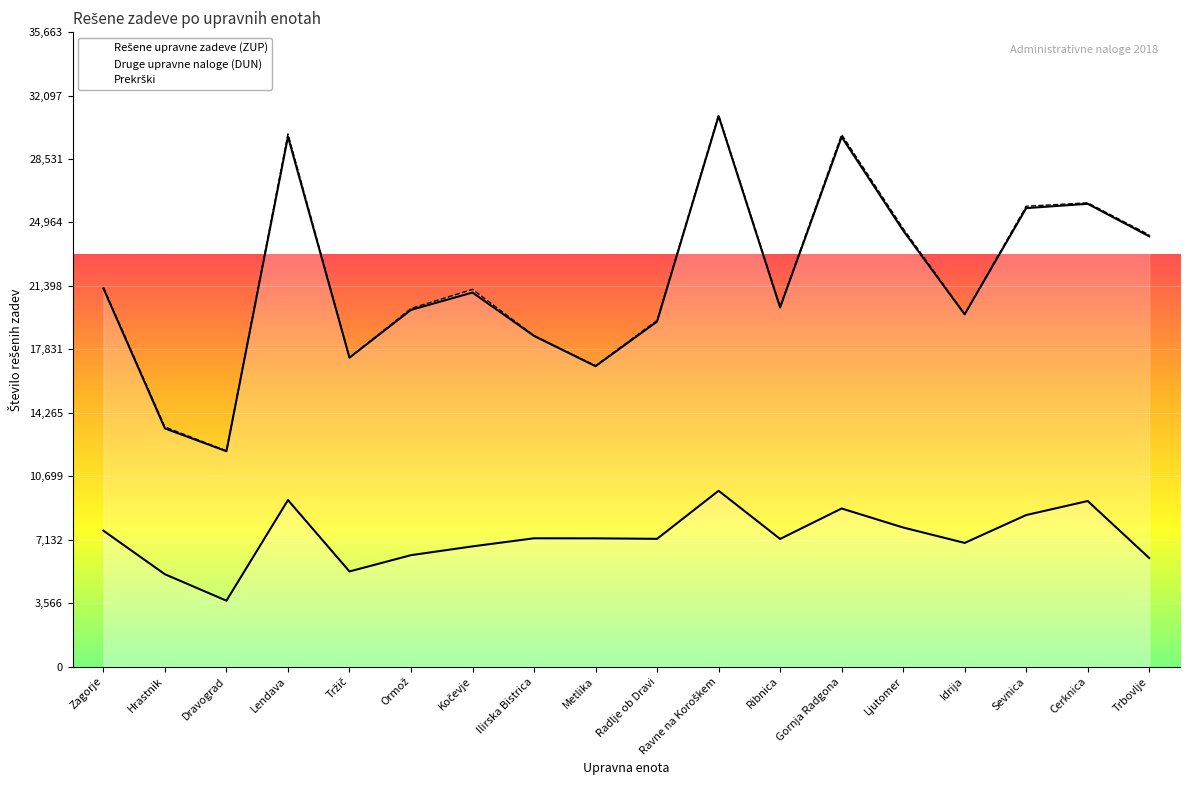

What is the maximum value for Druge upravne naloge (DUN)?

31012